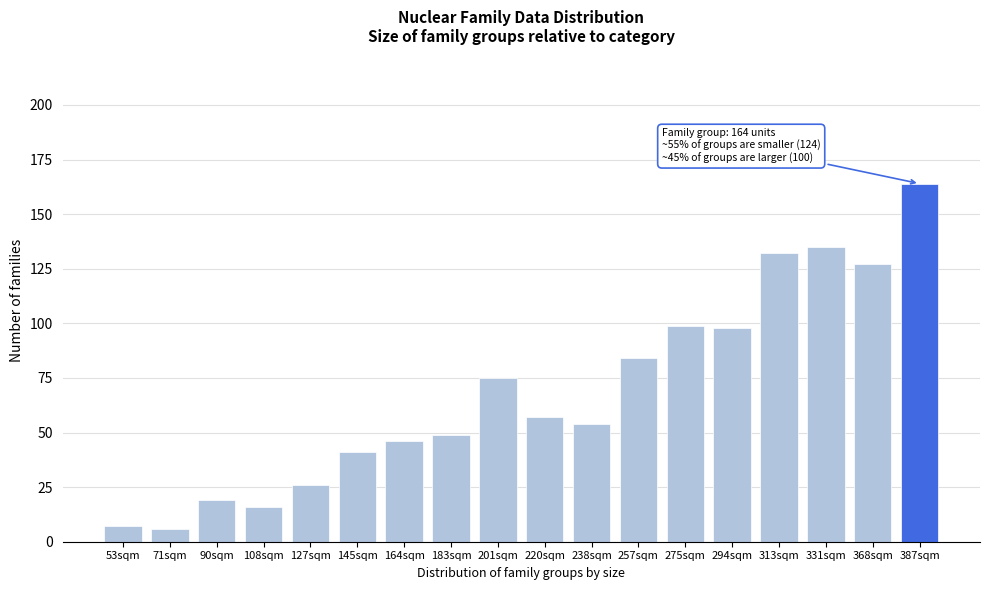

Reading left to right, list all the values displayed in this chart.

53sqm=7	71sqm=6	90sqm=19	108sqm=16	127sqm=26	145sqm=41	164sqm=46	183sqm=49	201sqm=75	220sqm=57	238sqm=54	257sqm=84	275sqm=99	294sqm=98	313sqm=132	331sqm=135	368sqm=127	387sqm=164